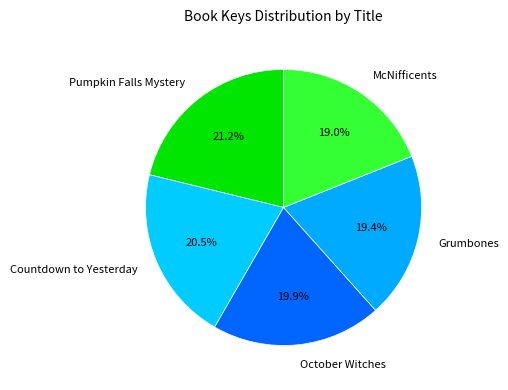

Count the number of slices in the pie.

5